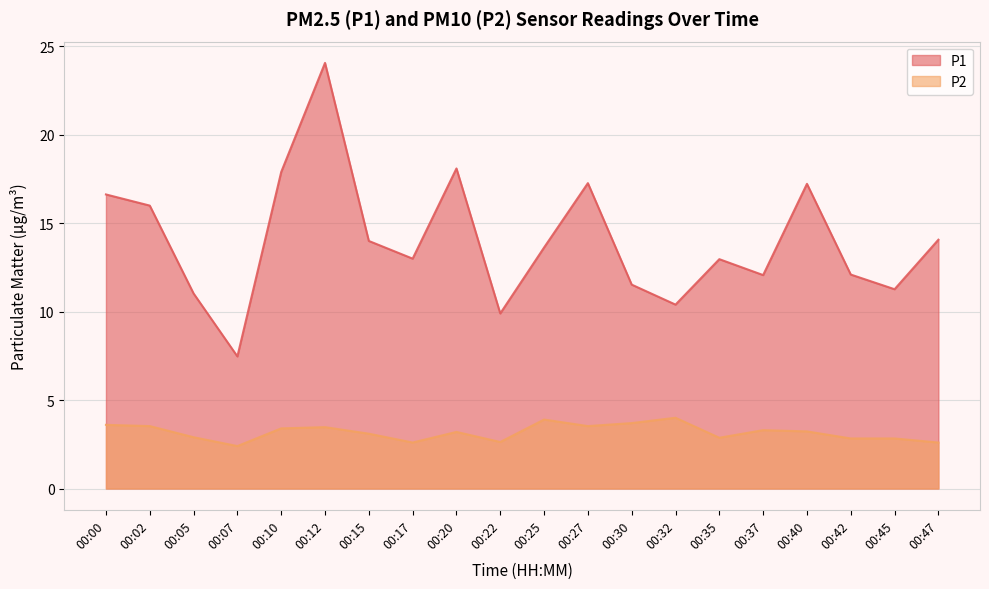

List the labels in order of P2 value, largest first.

00:32, 00:25, 00:30, 00:00, 00:02, 00:27, 00:12, 00:10, 00:37, 00:40, 00:20, 00:15, 00:05, 00:35, 00:42, 00:45, 00:22, 00:17, 00:47, 00:07